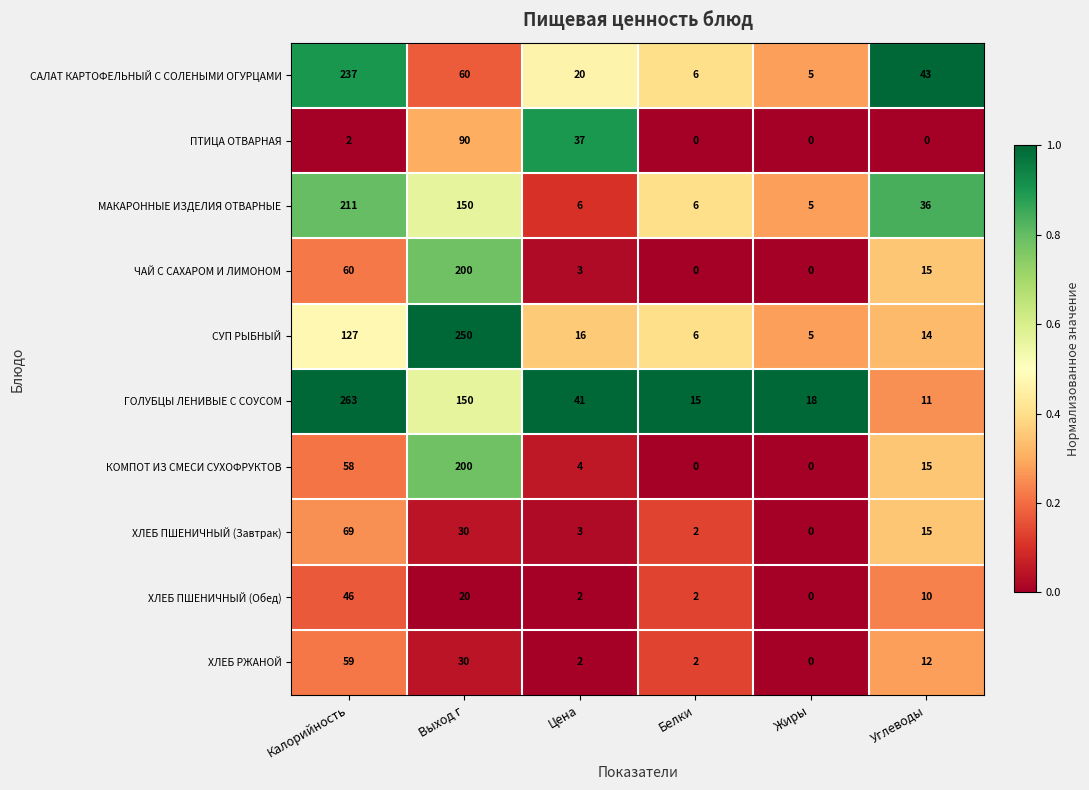

At Калорийность, list the series in order from smallest to largest.

ПТИЦА ОТВАРНАЯ, ХЛЕБ ПШЕНИЧНЫЙ (Обед), КОМПОТ ИЗ СМЕСИ СУХОФРУКТОВ, ХЛЕБ РЖАНОЙ, ЧАЙ С САХАРОМ И ЛИМОНОМ, ХЛЕБ ПШЕНИЧНЫЙ (Завтрак), СУП РЫБНЫЙ, МАКАРОННЫЕ ИЗДЕЛИЯ ОТВАРНЫЕ, САЛАТ КАРТОФЕЛЬНЫЙ С СОЛЕНЫМИ ОГУРЦАМИ, ГОЛУБЦЫ ЛЕНИВЫЕ С СОУСОМ